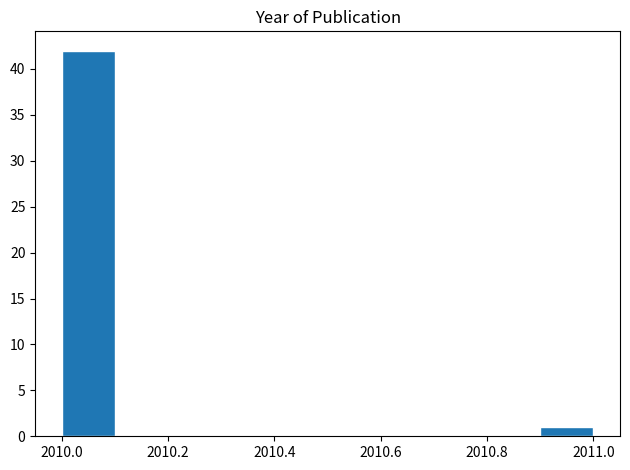

Over which range of the x-axis is the bar tallest?

2010.0 to 2010.1